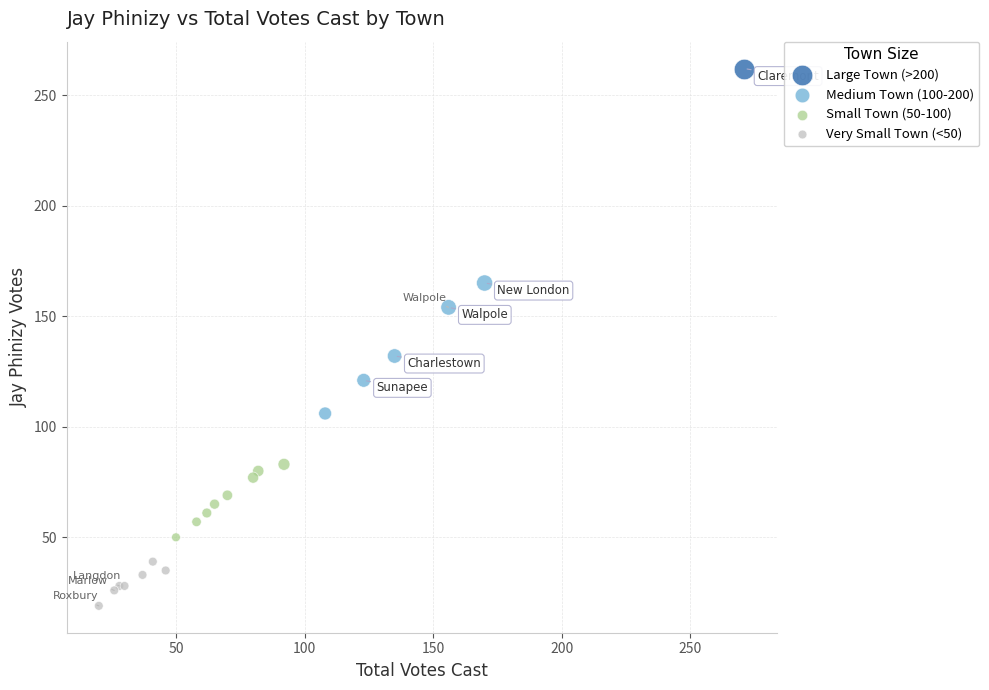

What are all the series names shown in the legend?

Large Town (>200), Medium Town (100-200), Small Town (50-100), Very Small Town (<50)